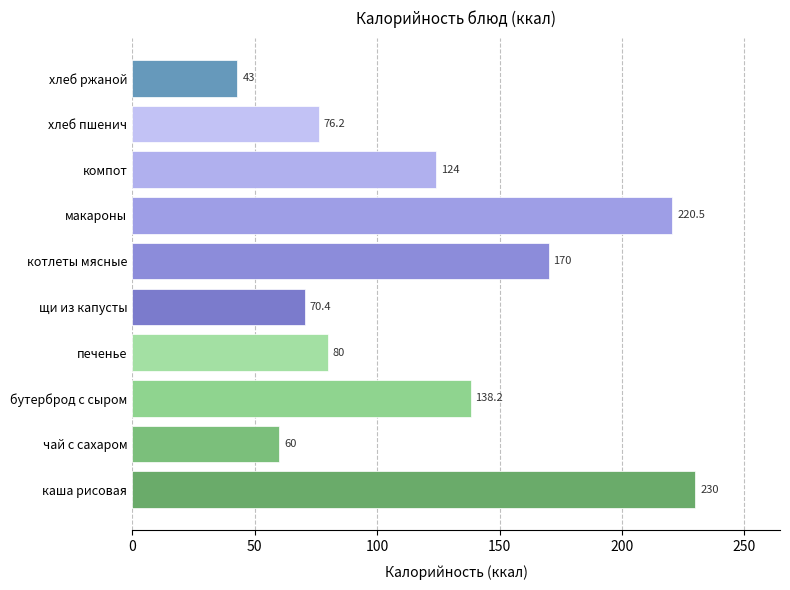

Reading bottom to top, transcribe all the data shown in this chart.

каша рисовая=230.0	чай с сахаром=60.0	бутерброд с сыром=138.2	печенье=80.0	щи из капусты=70.4	котлеты мясные=170.0	макароны=220.5	компот=124.0	хлеб пшенич=76.2	хлеб ржаной=43.0